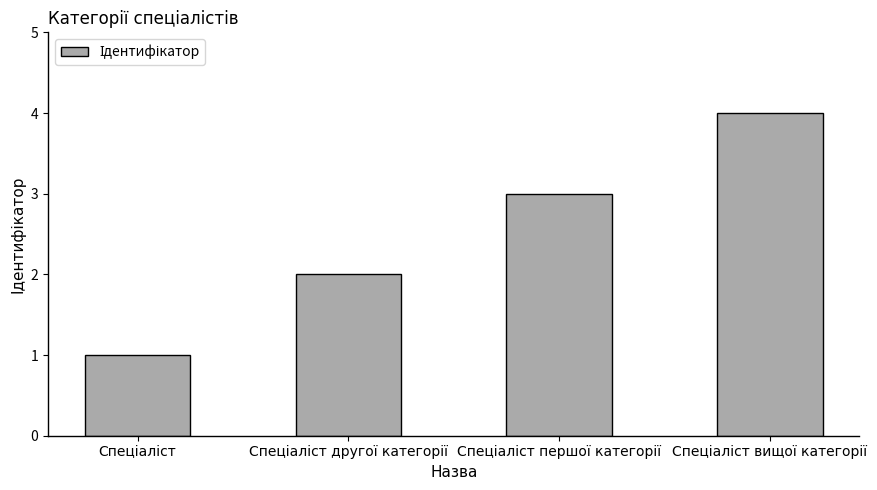

What is the difference between the maximum and minimum values?

3